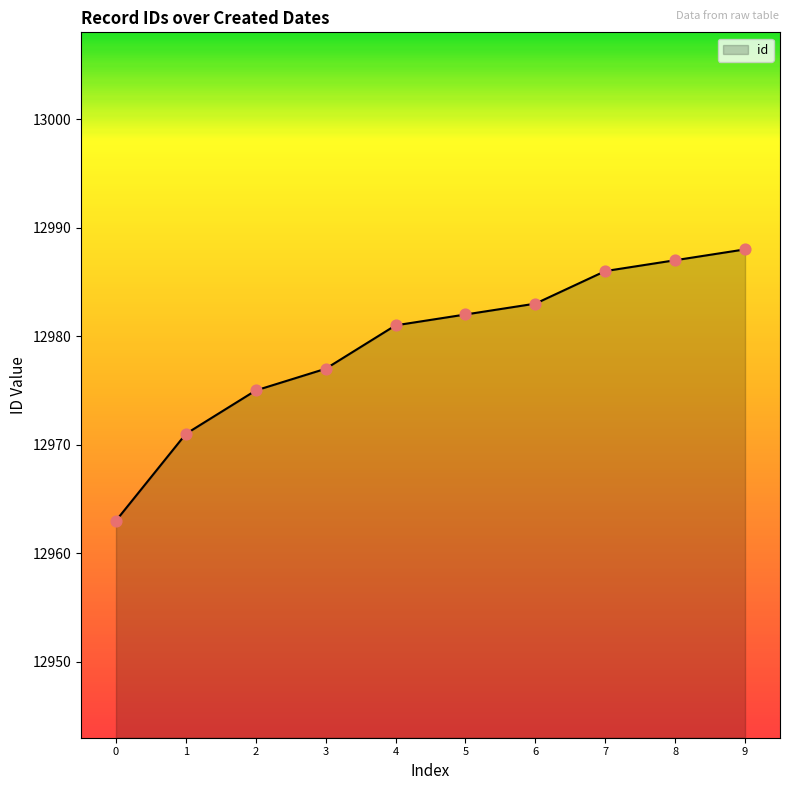

What is the ratio of the value at 9 to the value at 0?

1.0